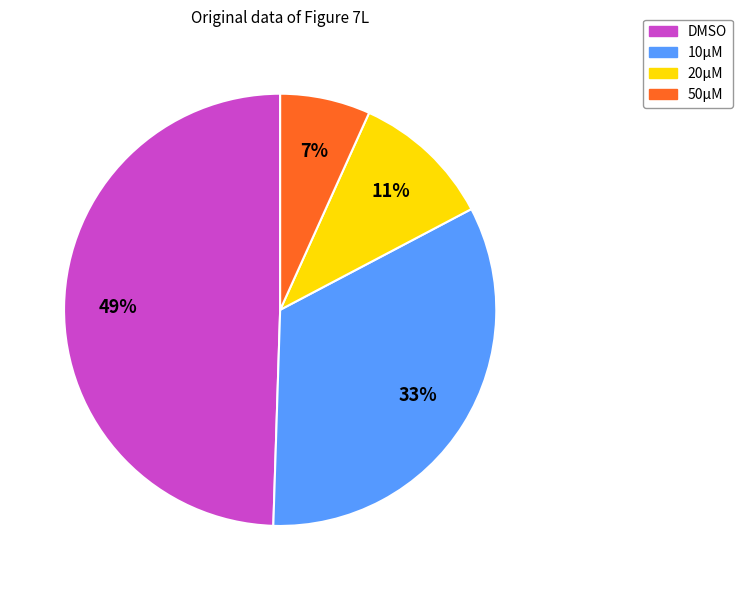

How many segments does this pie chart have?

4